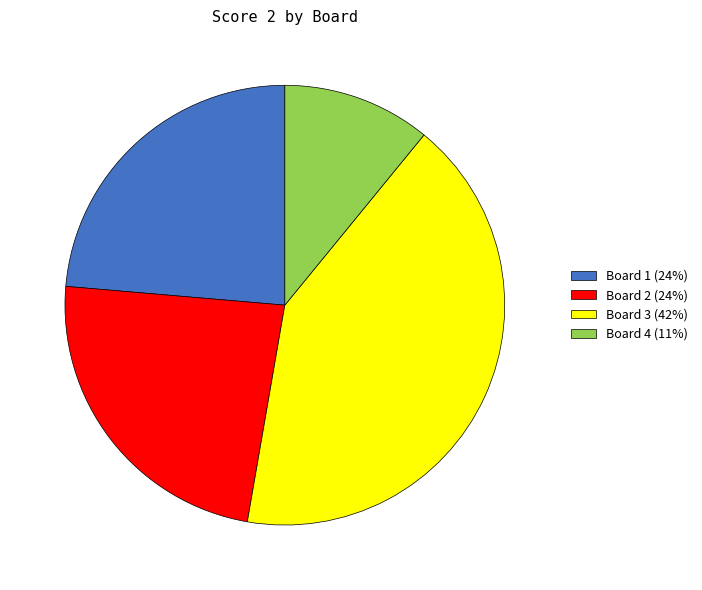

Which slice is the smallest?

Board 4